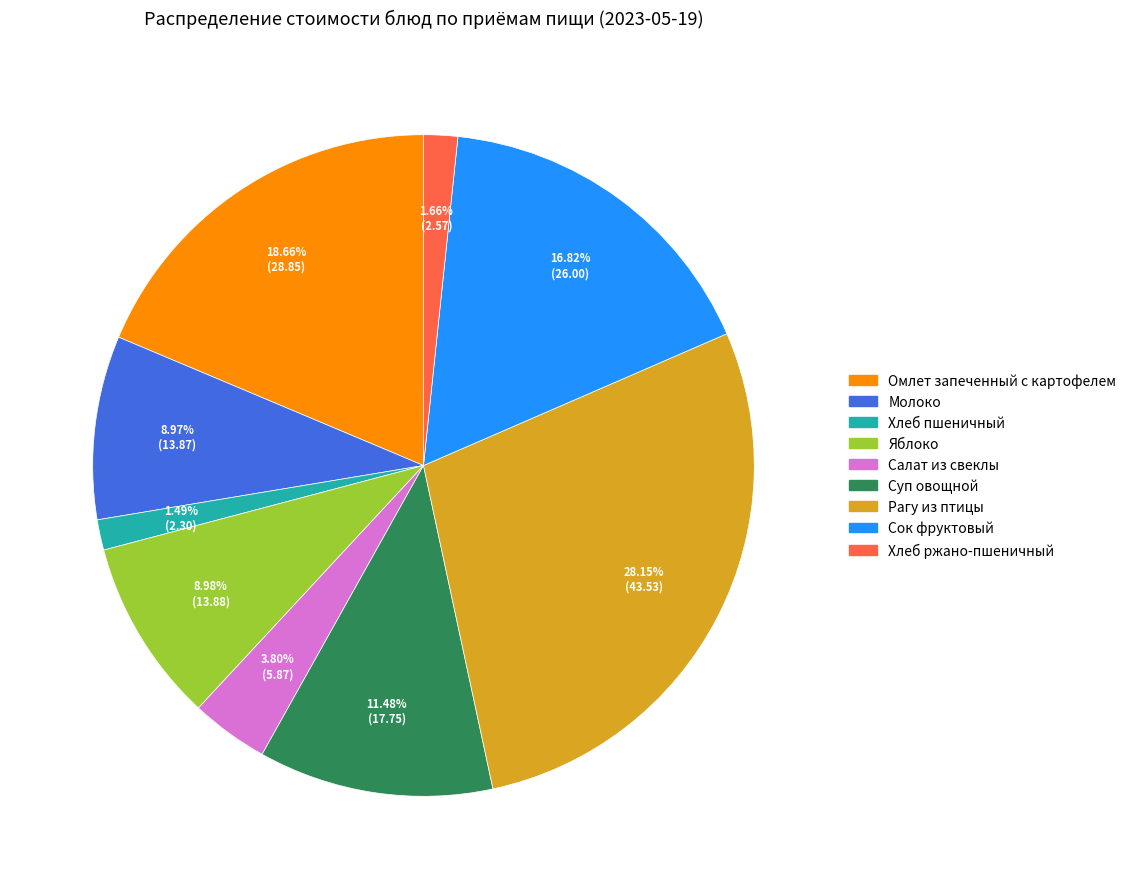

Is it true that Омлет запеченный с картофелем is 19% of the pie?

True